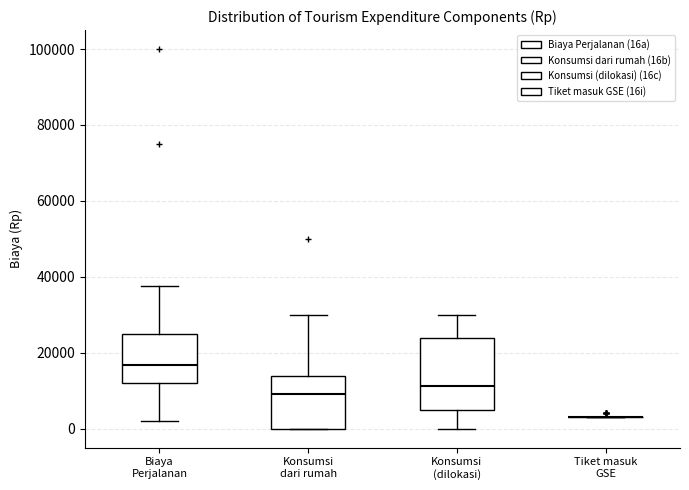

Where does the upper whisker of the box for Konsumsi dari rumah end on the y-axis? The values are not printed on the chart, so give them approximately, as read against the axis.

30000